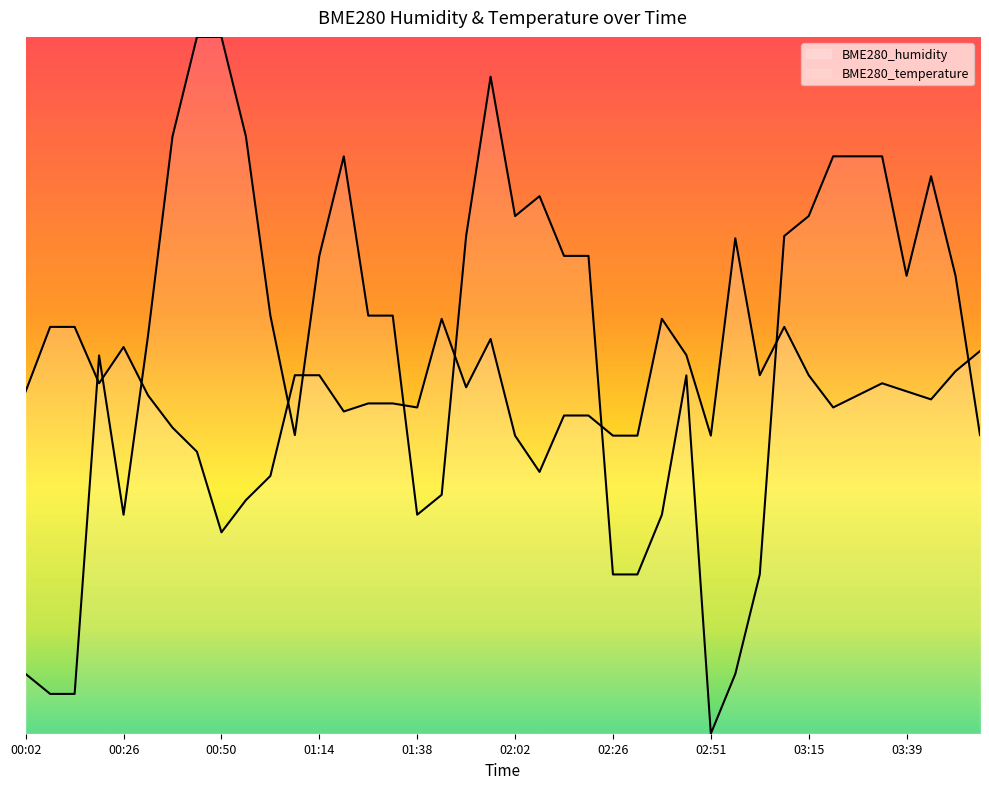

Is the value of BME280_humidity at 03:51 greater than the value of BME280_temperature at 00:02?

Yes